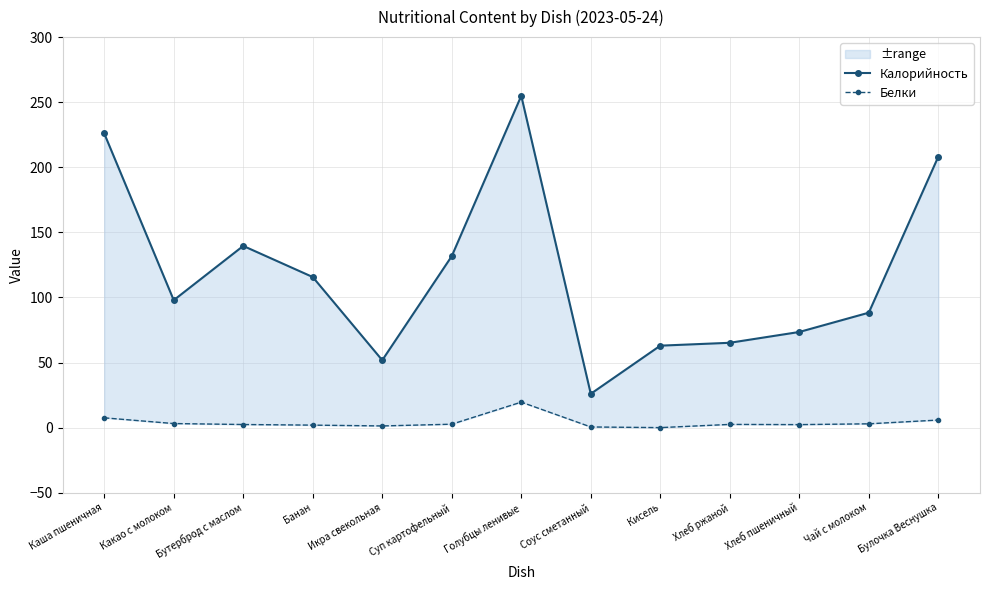

Reading left to right, list all the values displayed in this chart.

Калорийность: Каша пшеничная=226.0	Какао с молоком=97.9	Бутерброд с маслом=139.6	Банан=115.7	Икра свекольная=51.8	Суп картофельный=131.8	Голубцы ленивые=254.9	Соус сметанный=26.0	Кисель=63.0	Хлеб ржаной=65.2	Хлеб пшеничный=73.5	Чай с молоком=88.3	Булочка Веснушка=208.2
Белки: Каша пшеничная=7.5	Какао с молоком=3.2	Бутерброд с маслом=2.4	Банан=1.9	Икра свекольная=1.3	Суп картофельный=2.7	Голубцы ленивые=19.6	Соус сметанный=0.5	Кисель=0.0	Хлеб ржаной=2.5	Хлеб пшеничный=2.3	Чай с молоком=3.0	Булочка Веснушка=5.8